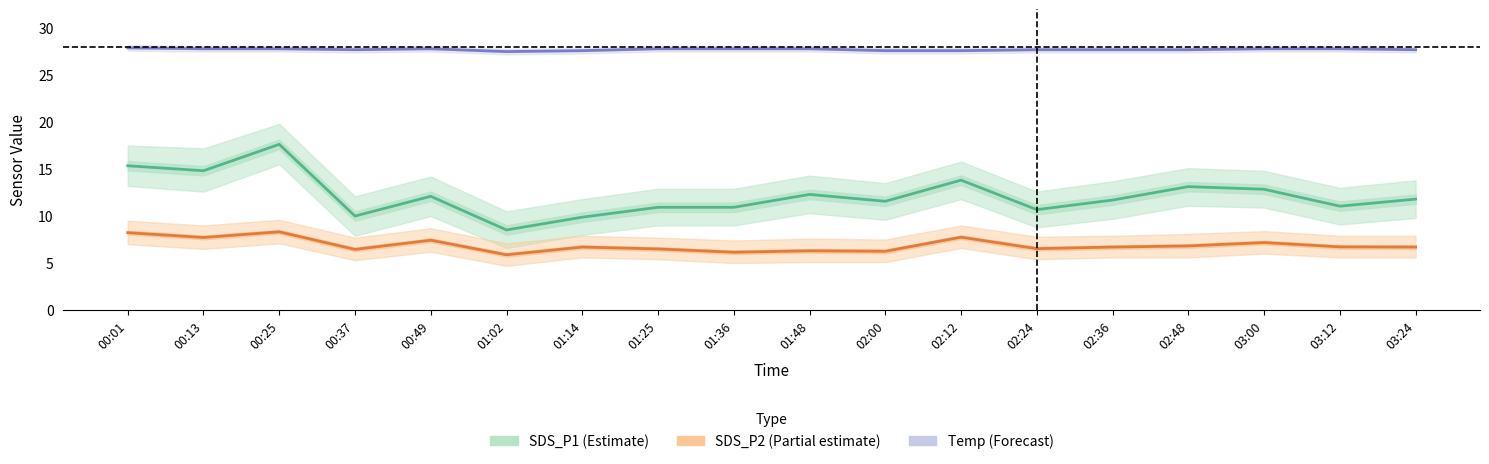

How many lines are shown in the chart?

3